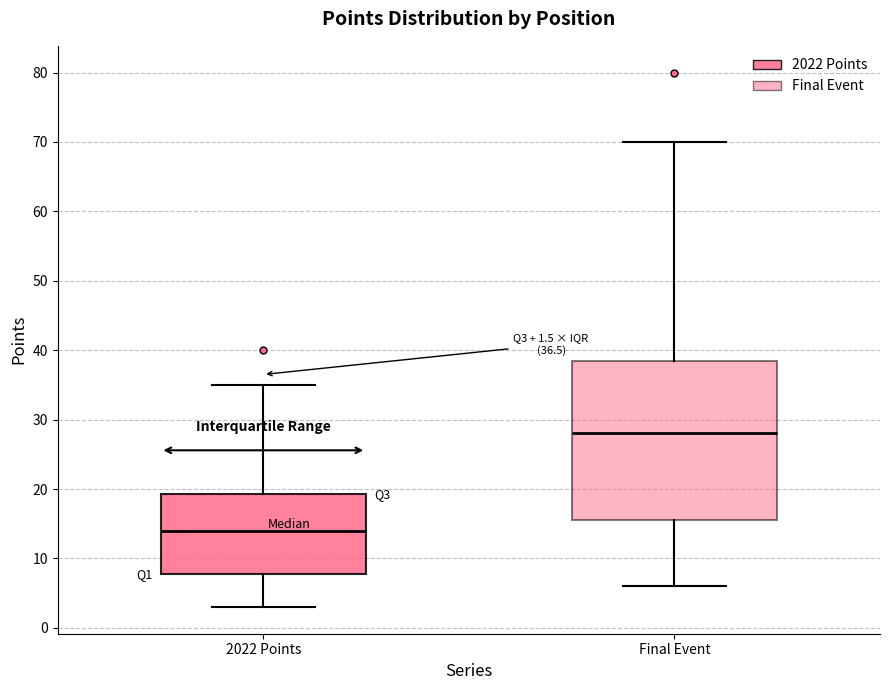

Which box has the lowest median line?

2022 Points